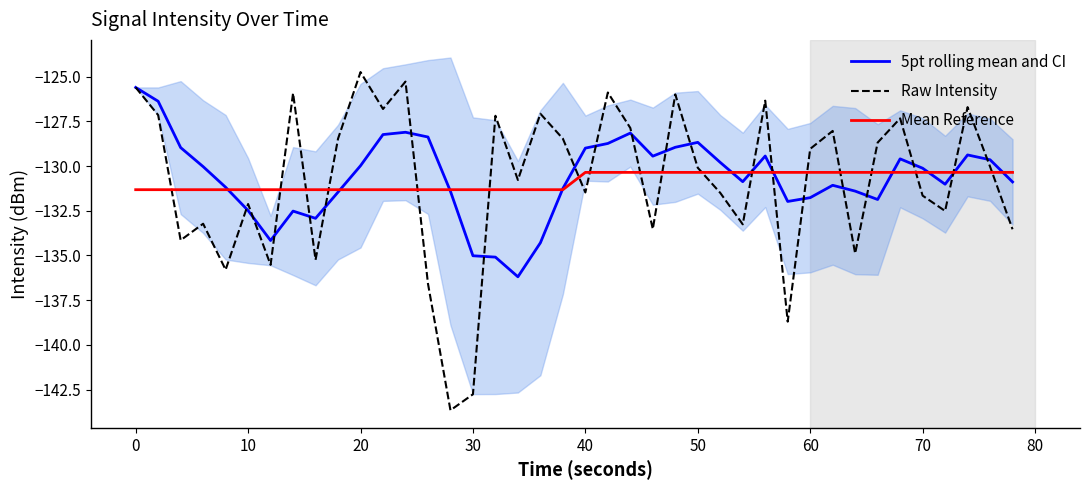

What is the maximum value for Mean Reference?

-130.4